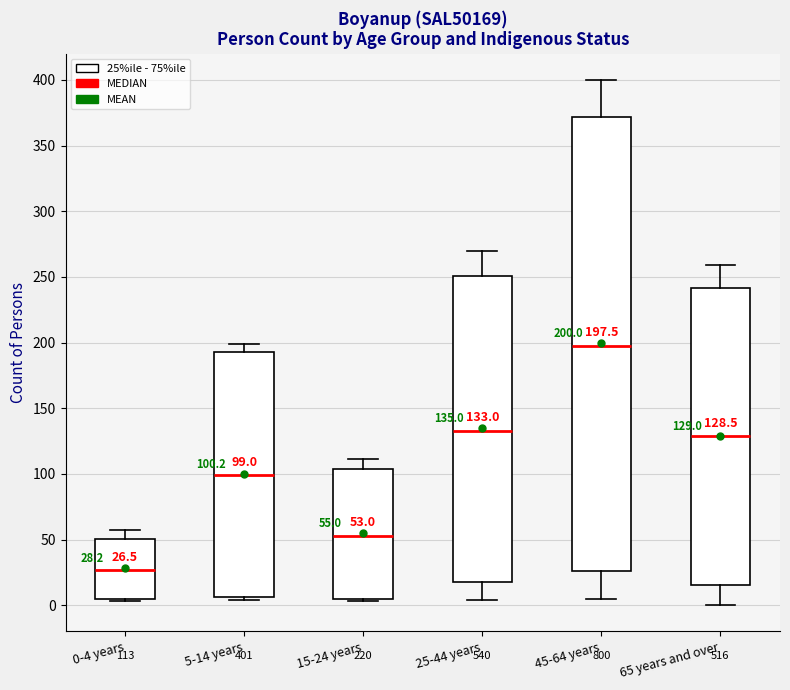

Which box's median line is the lowest?

0-4 years